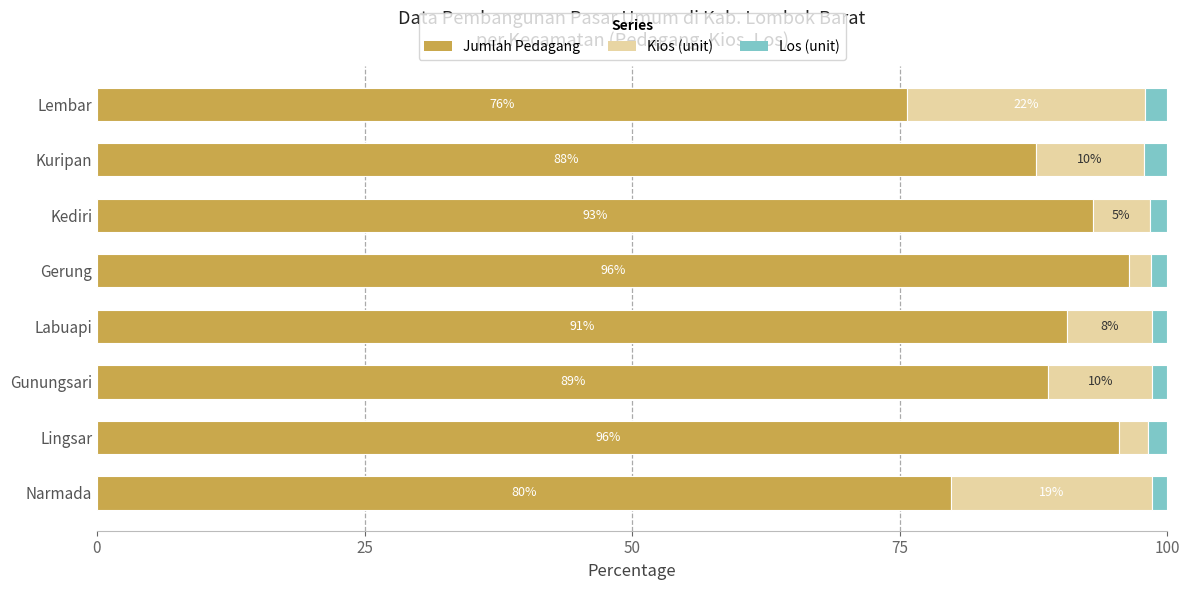

True or false: Jumlah Pedagang has a value of 93.0 at Kediri.

True